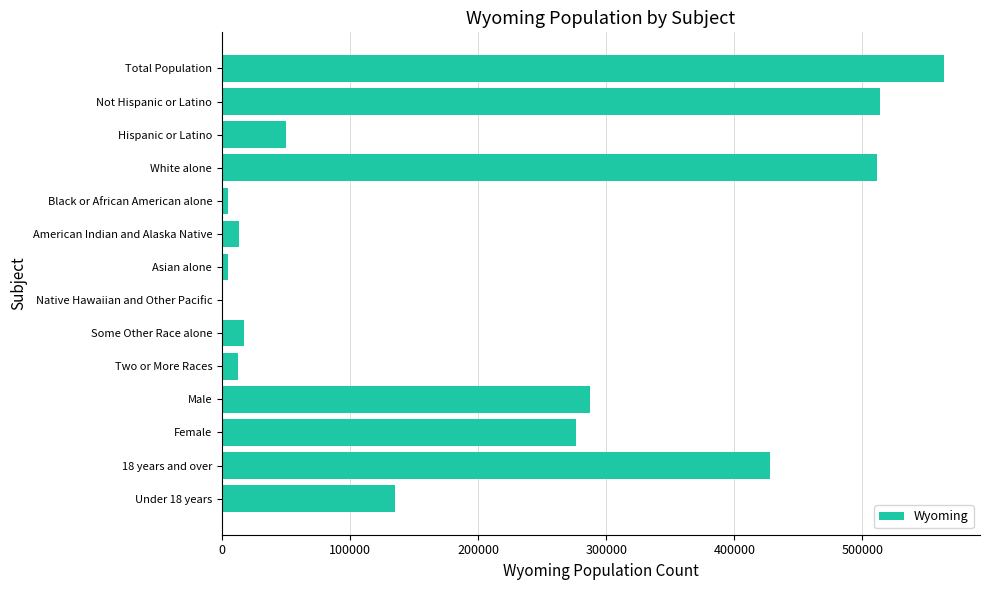

What is the maximum value shown in the chart?

563626